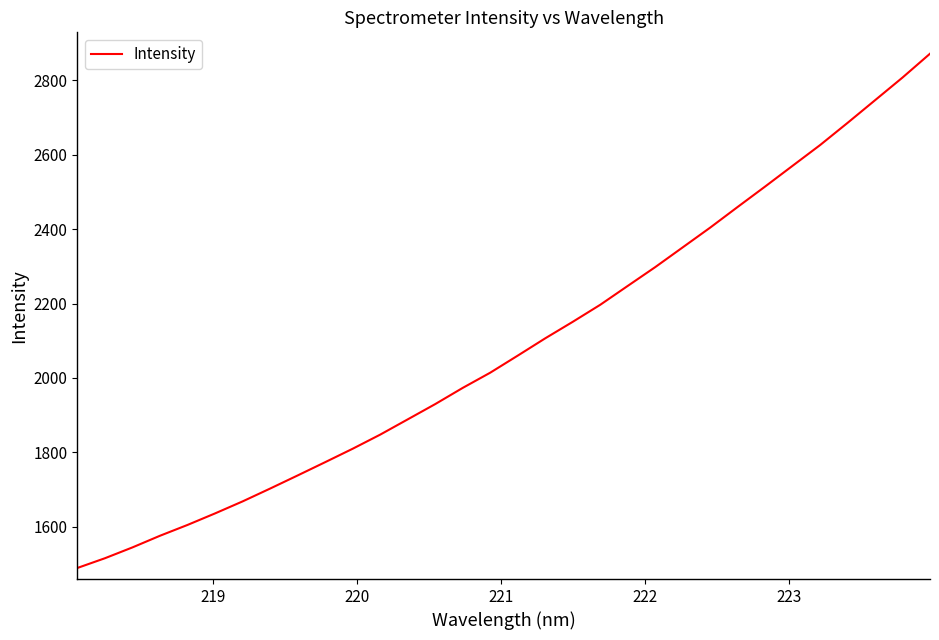

What is the minimum value shown in the chart?

1489.2